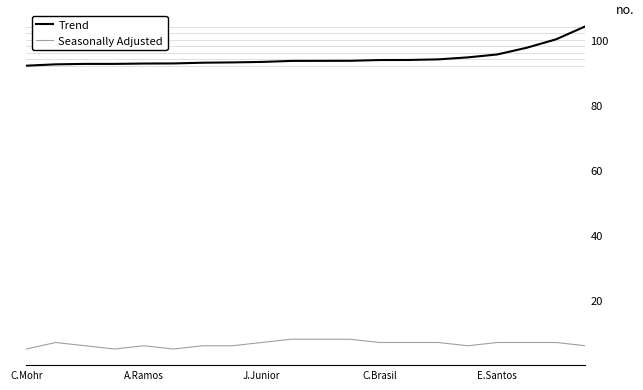

List the series in order of their overall mean, highest first.

Trend, Seasonally Adjusted